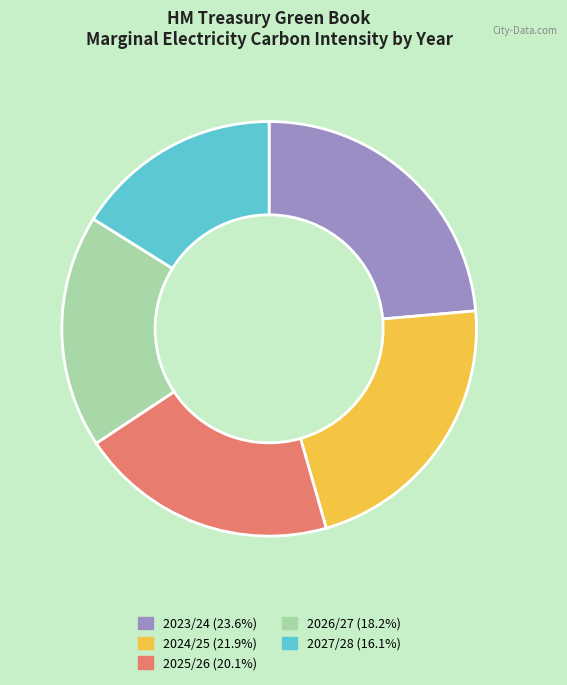

What is the smallest slice in the pie chart?

2027/28